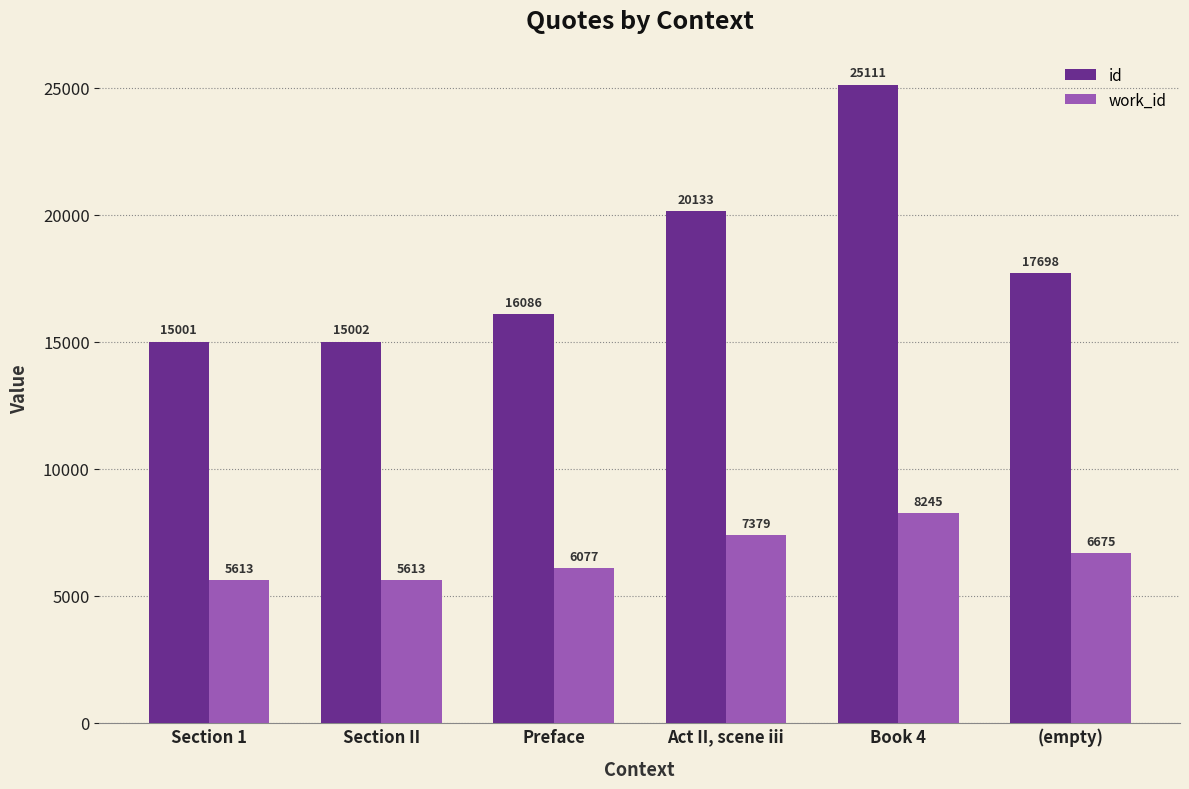

What is the spread (max minus min) of values at (empty)?

11023